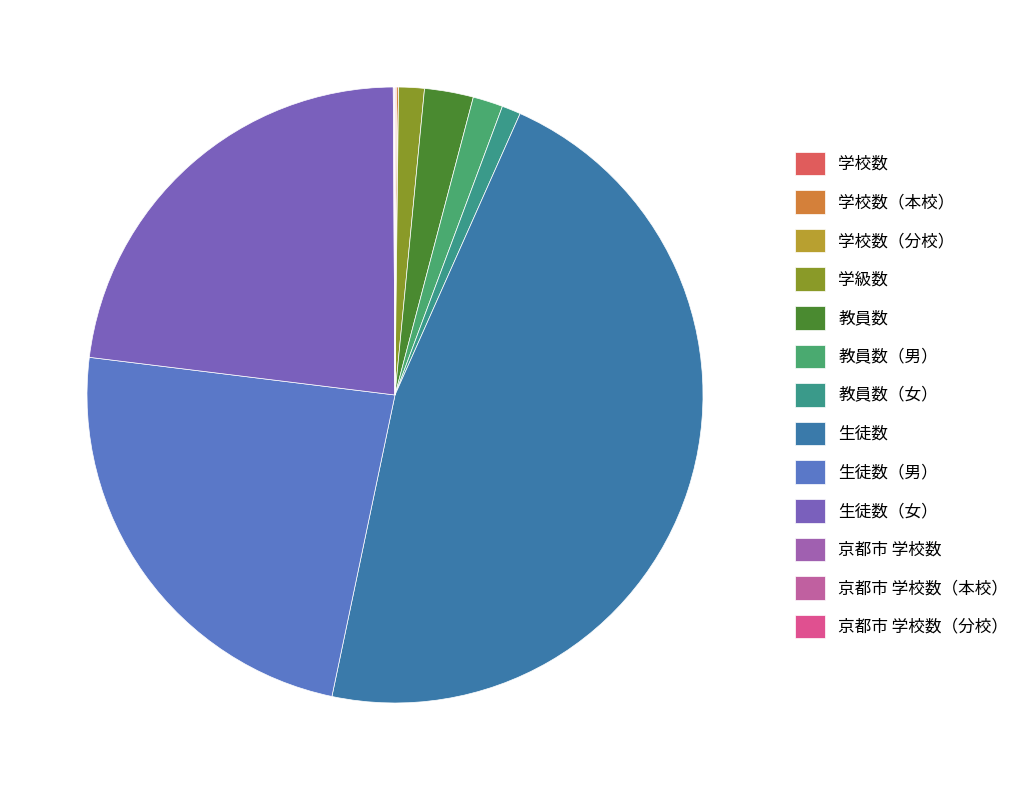

What percentage is NOT represented by 京都市 学校数（分校）?

100.0%